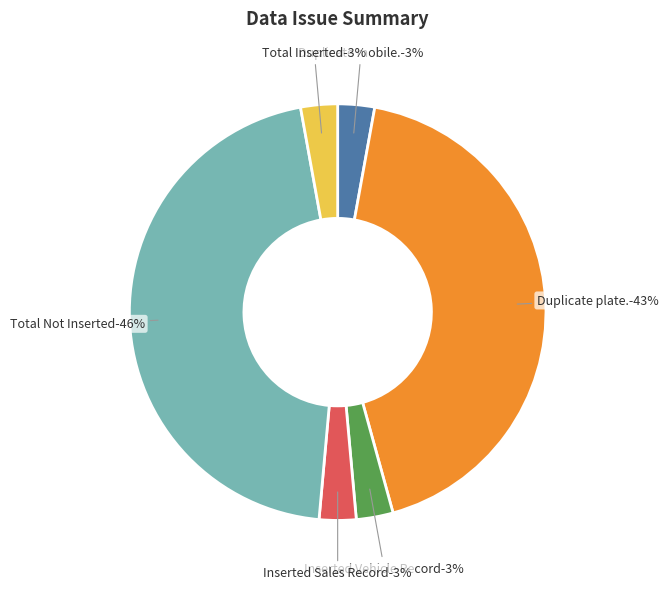

Is it true that Inserted Sales Record is 3% of the pie?

True